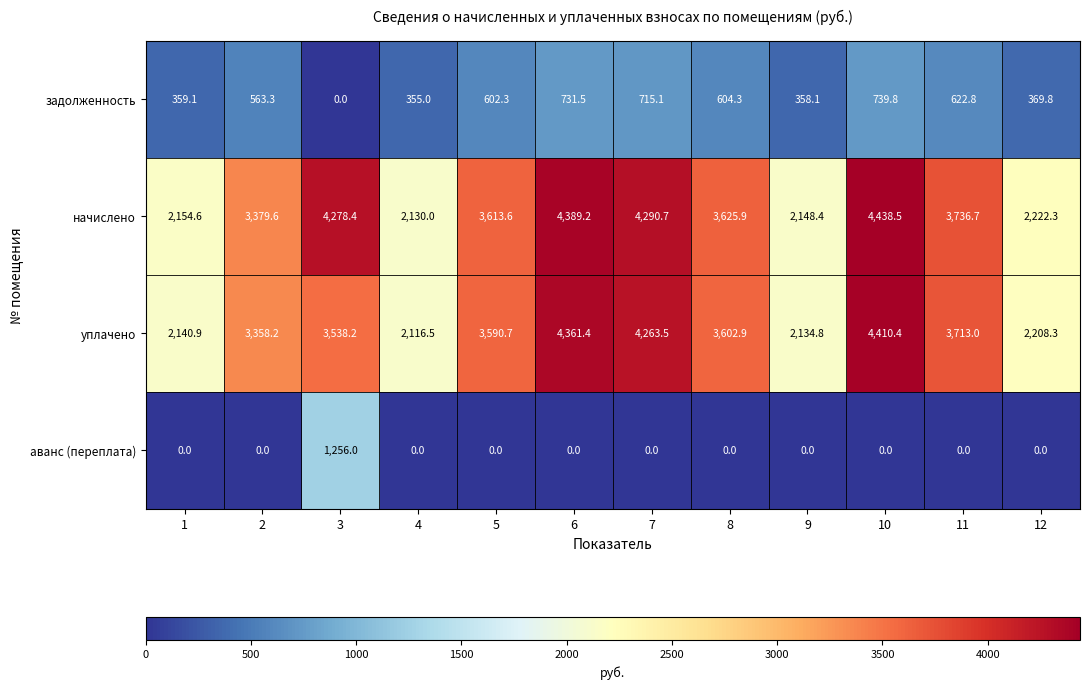

List the labels in order of начислено value, largest first.

10, 6, 7, 3, 11, 8, 5, 2, 12, 1, 9, 4